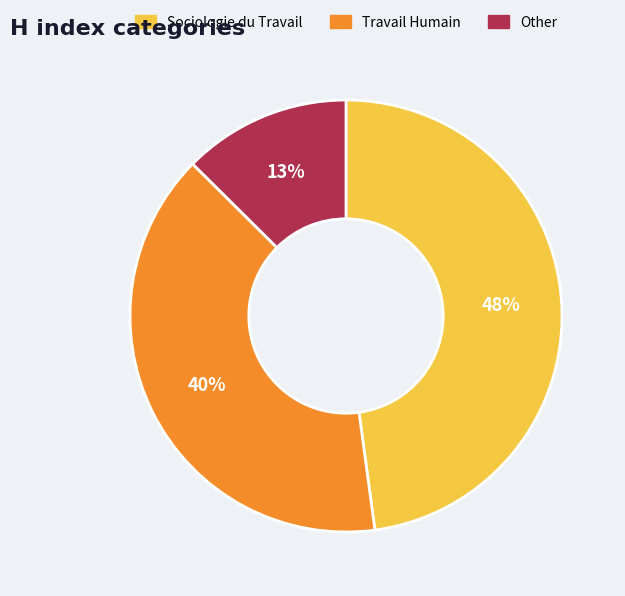

What is the largest slice in the pie chart?

Sociologie du Travail